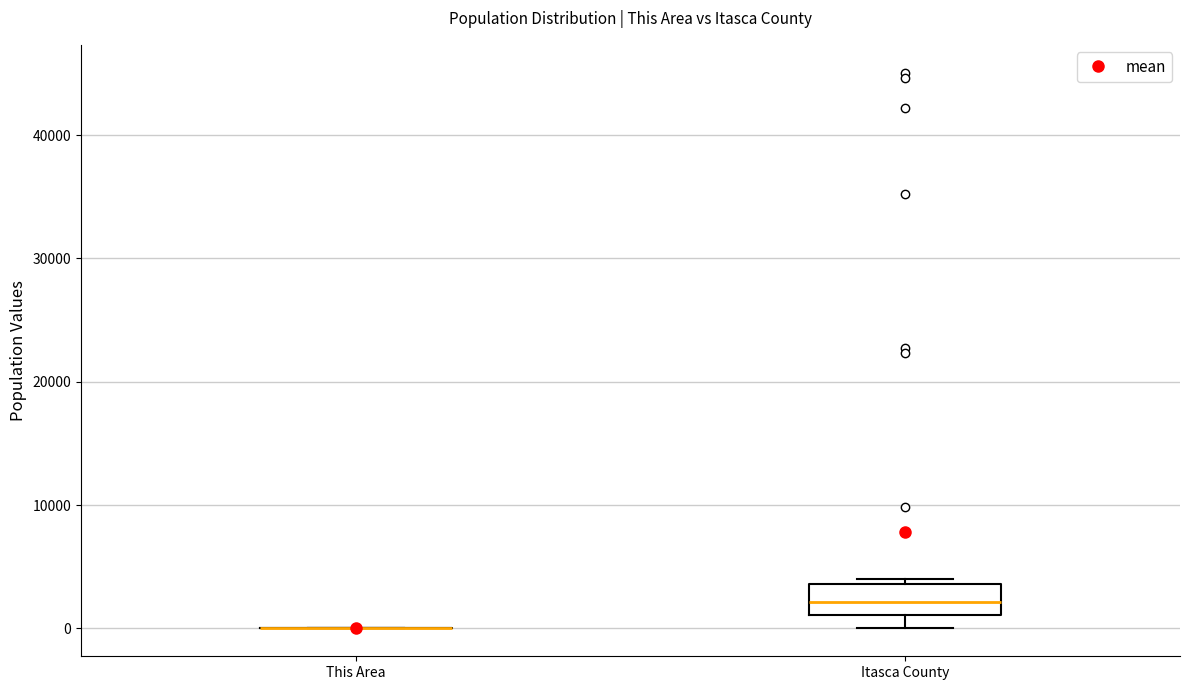

Reading left to right, transcribe this box plot: for each box, give where its median line is, the range the box spans, and where its two whiskers end, as read against the y-axis. The values are not printed on the chart, so give them approximately, as read against the axis.

This Area: box collapsed to a line at 0, whiskers 0 to 0
Itasca County: median 2000, box 1000 to 4000, whiskers 0 to 4000 (just above the box's upper edge)